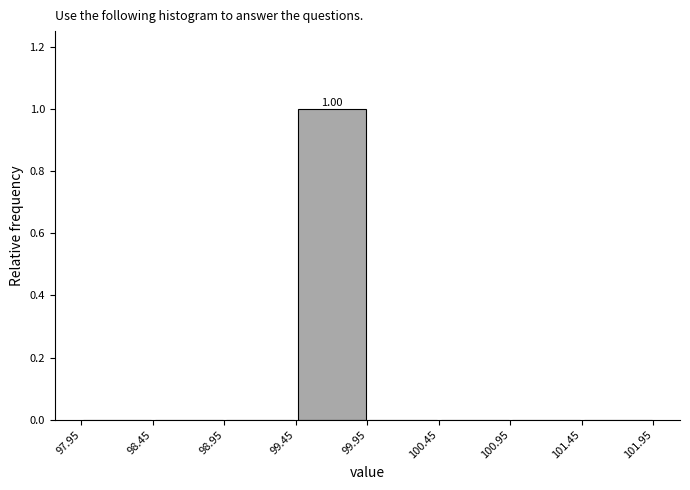

Which range on the x-axis has the tallest bar?

99.45 to 99.95